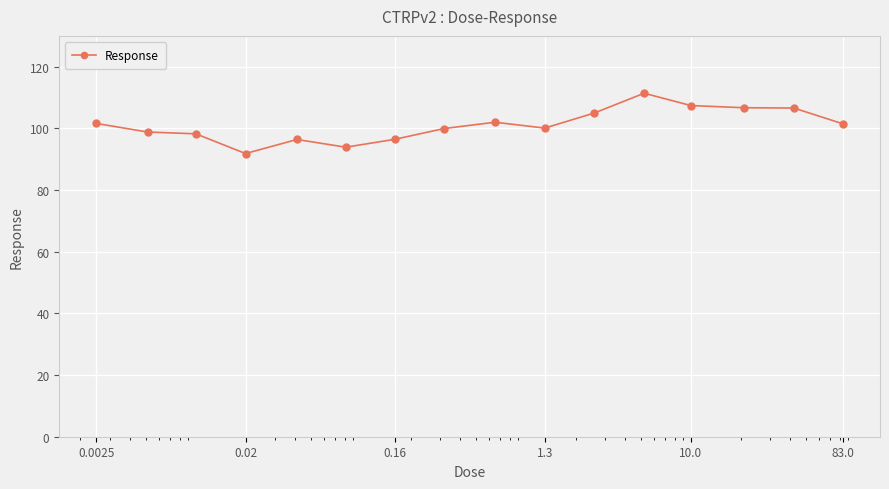

True or false: there are more than 0 points higher than both neighbors.

True